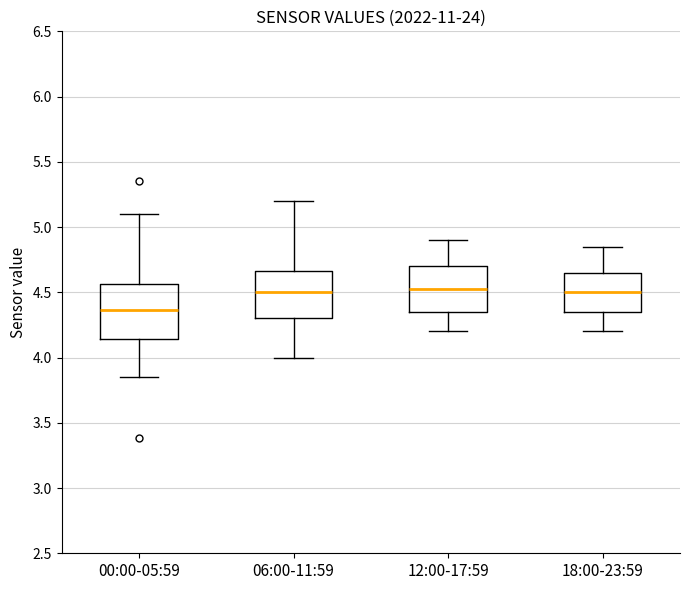

Reading left to right, read every box against the y-axis: the position of its median line, the range the box covers, and the ends of its whiskers. The values are not printed on the chart, so give them approximately, as read against the axis.

00:00-05:59: median 4.35, box 4.15 to 4.55, whiskers 3.85 to 5.10
06:00-11:59: median 4.50, box 4.30 to 4.65, whiskers 4.00 to 5.20
12:00-17:59: median 4.55, box 4.35 to 4.70, whiskers 4.20 to 4.90
18:00-23:59: median 4.50, box 4.35 to 4.65, whiskers 4.20 to 4.85